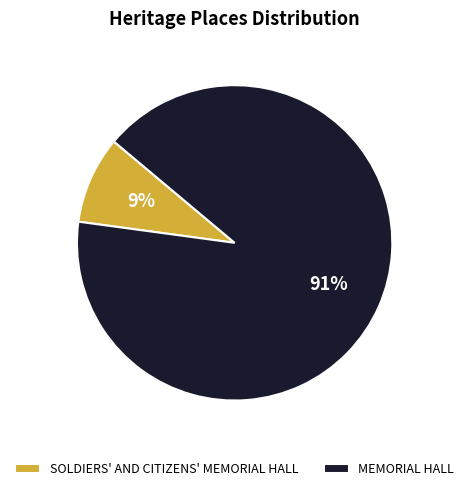

How many slices are in this pie chart?

2